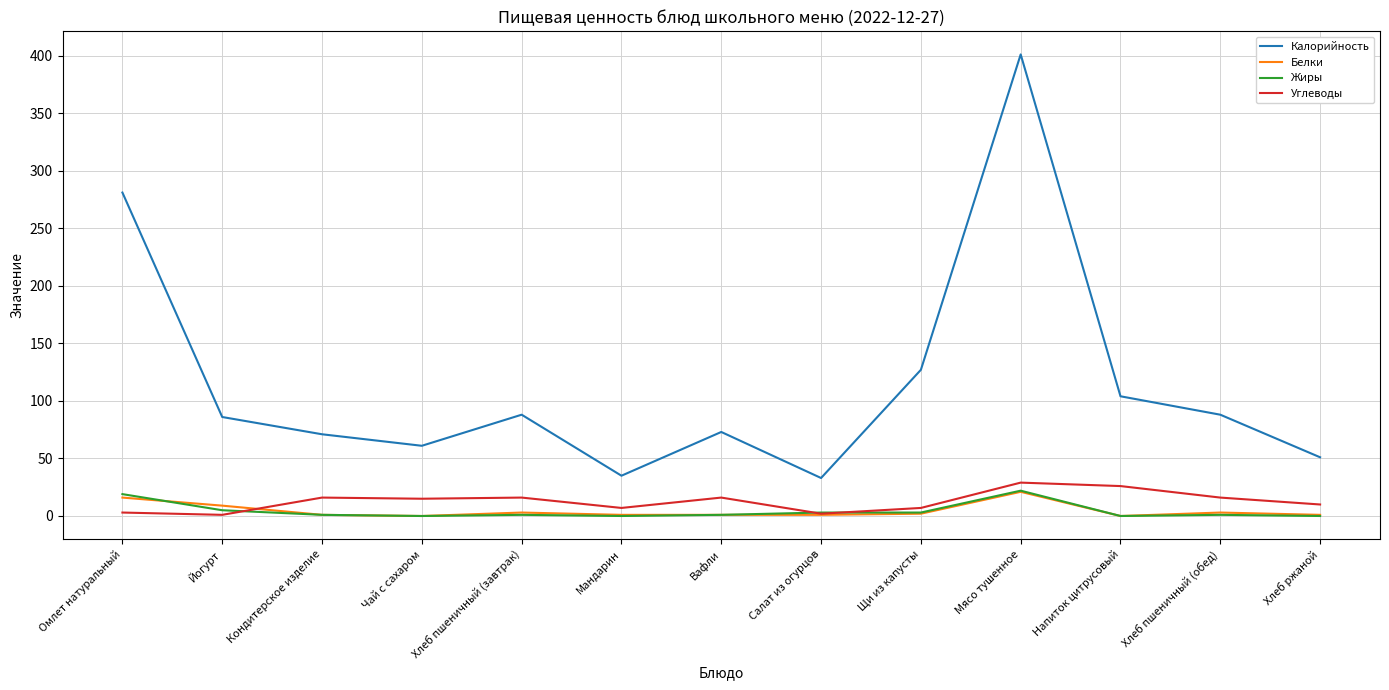

Which label corresponds to the largest value in the chart?

Мясо тушенное